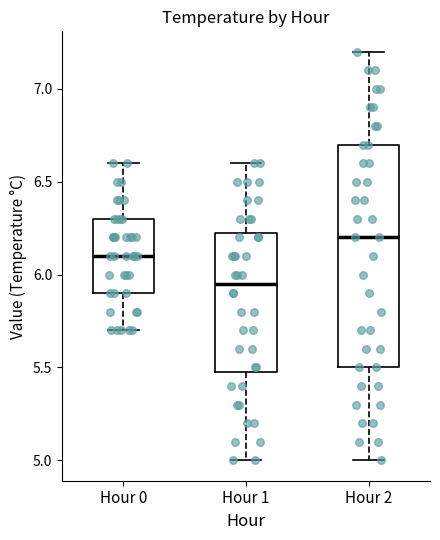

Reading left to right, read every box against the y-axis: the position of its median line, the range the box covers, and the ends of its whiskers. The values are not printed on the chart, so give them approximately, as read against the axis.

Hour 0: median 6.10, box 5.90 to 6.30, whiskers 5.70 to 6.60
Hour 1: median 5.95, box 5.50 to 6.25, whiskers 5.00 to 6.60
Hour 2: median 6.20, box 5.50 to 6.70, whiskers 5.00 to 7.20